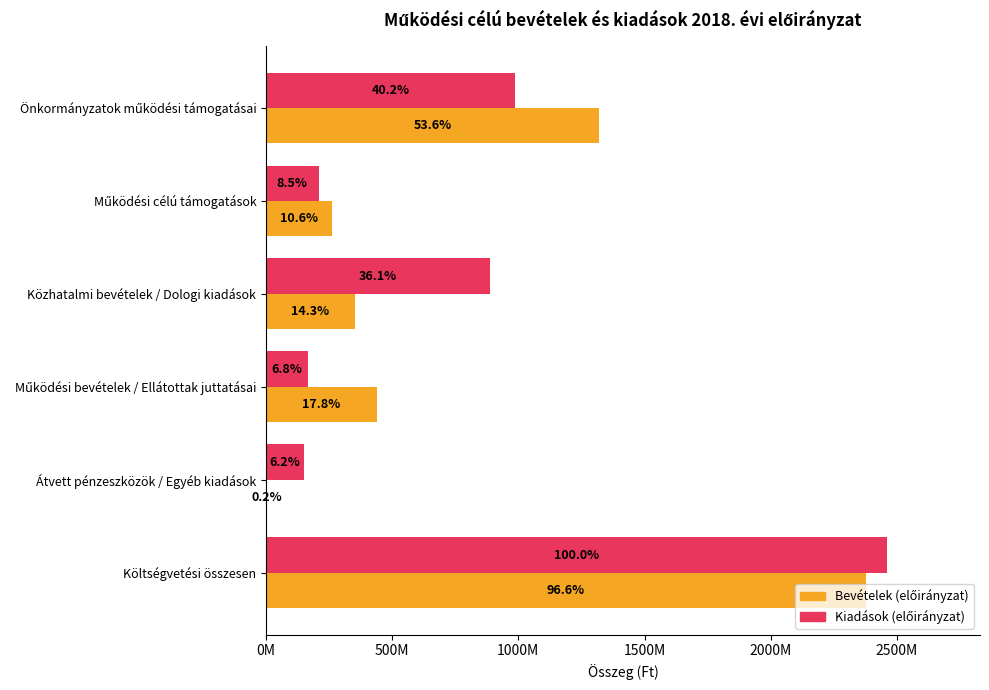

What position from the left is Közhatalmi bevételek / Dologi kiadások?

3